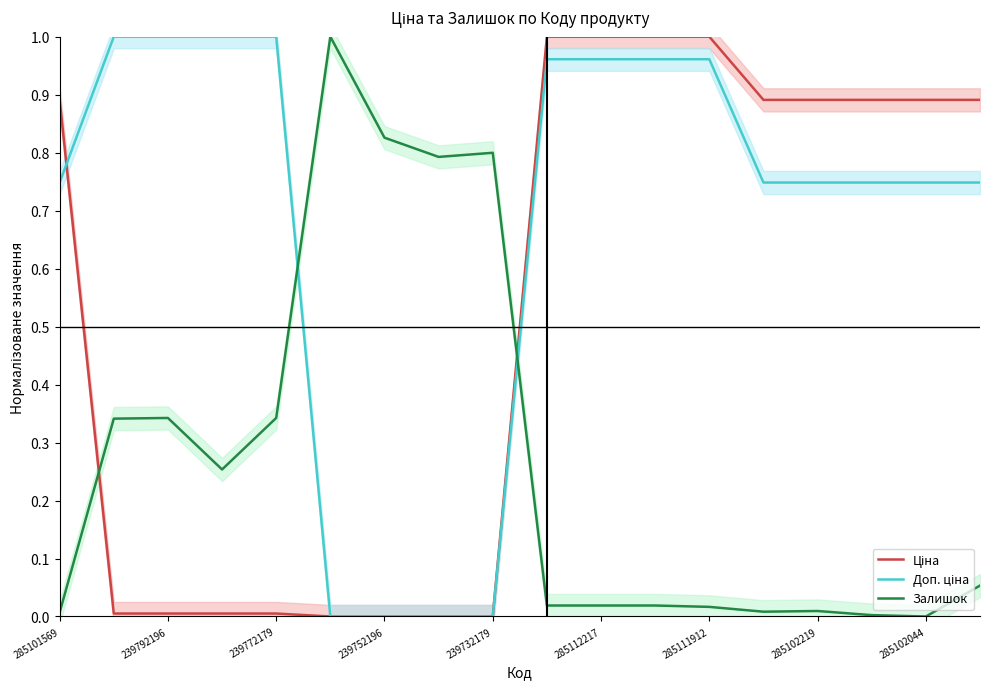

Does the chart have visible grid lines?

No